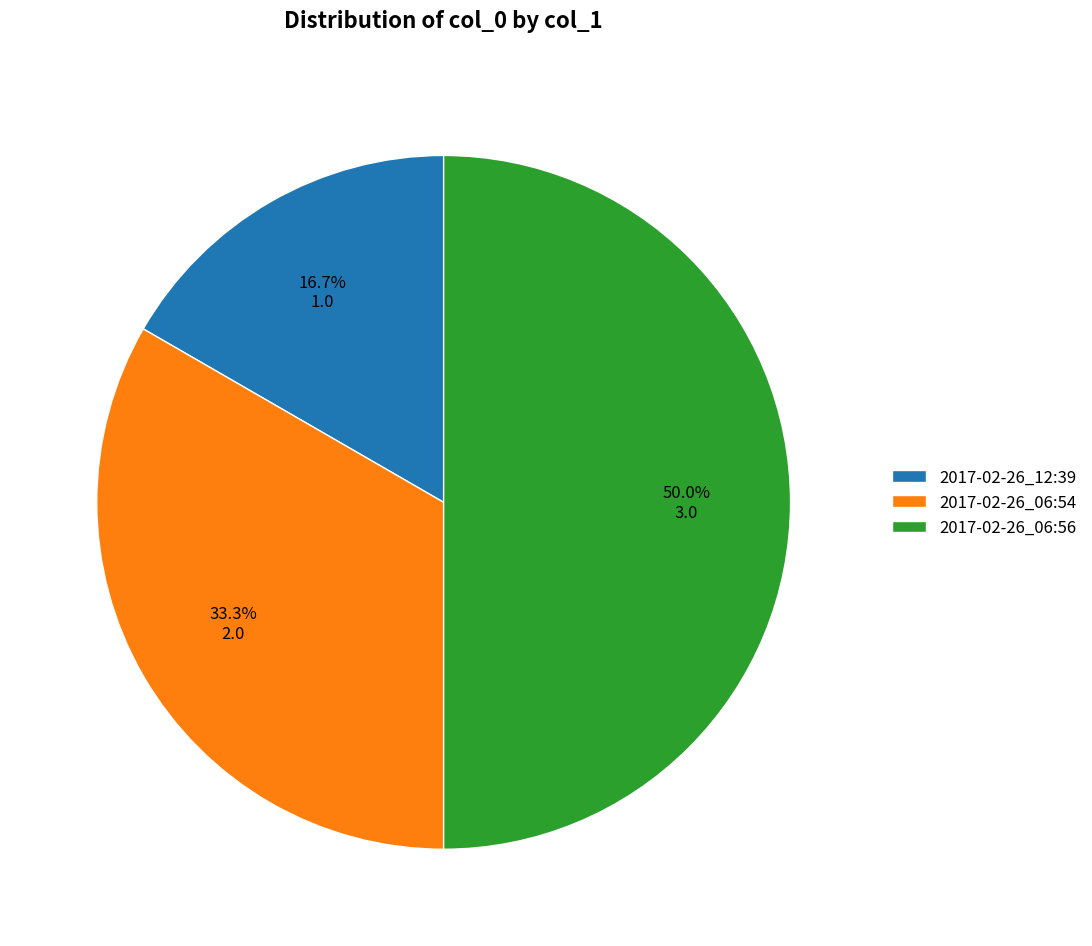

How many segments does this pie chart have?

3